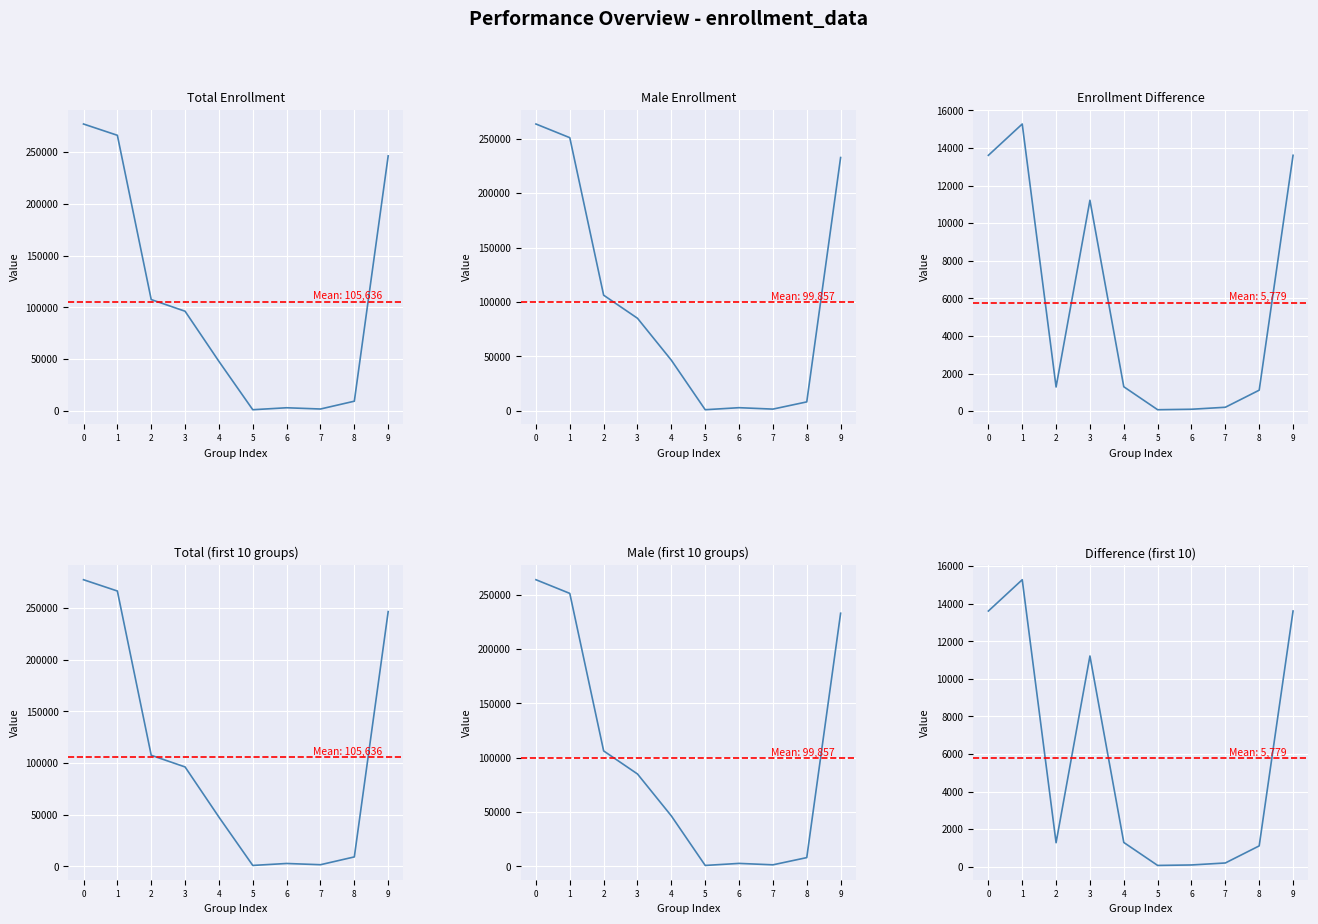

Is this an area chart (filled region under the line)?

No